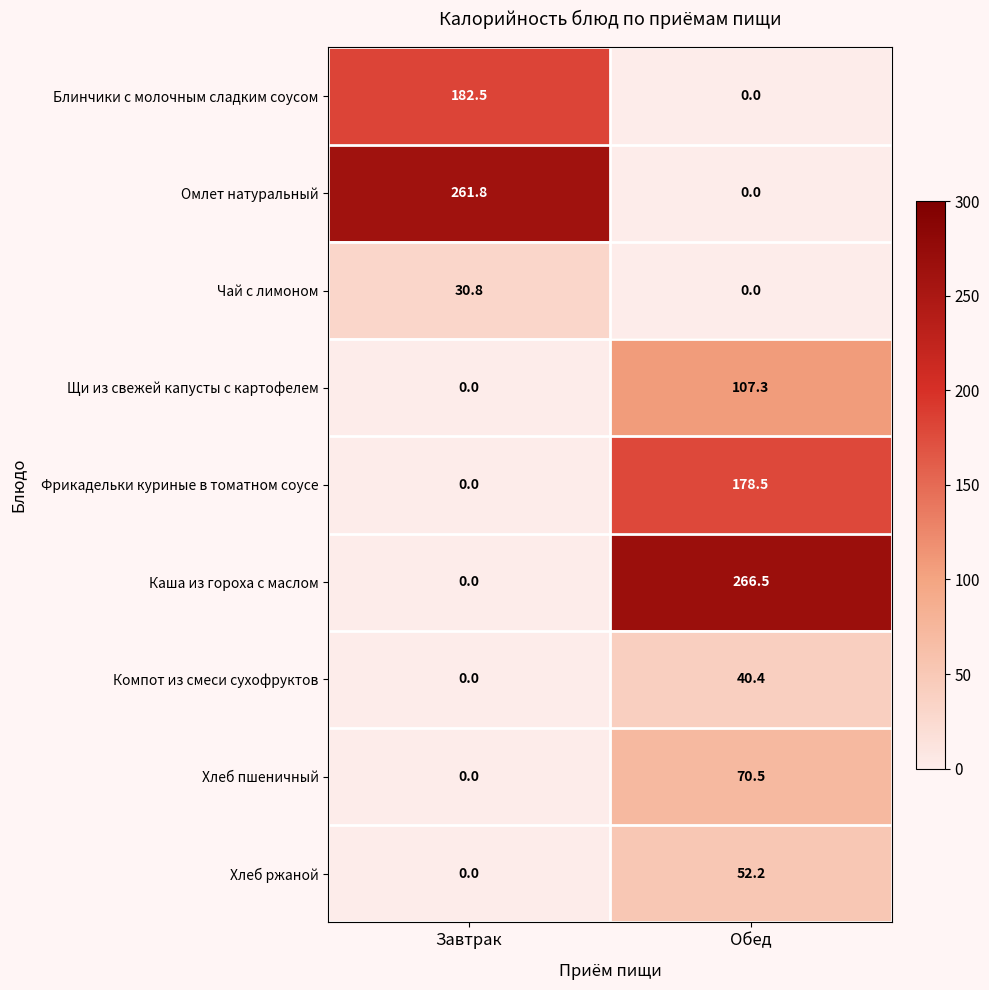

Where does the Хлеб ржаной series first go above 52?

Обед